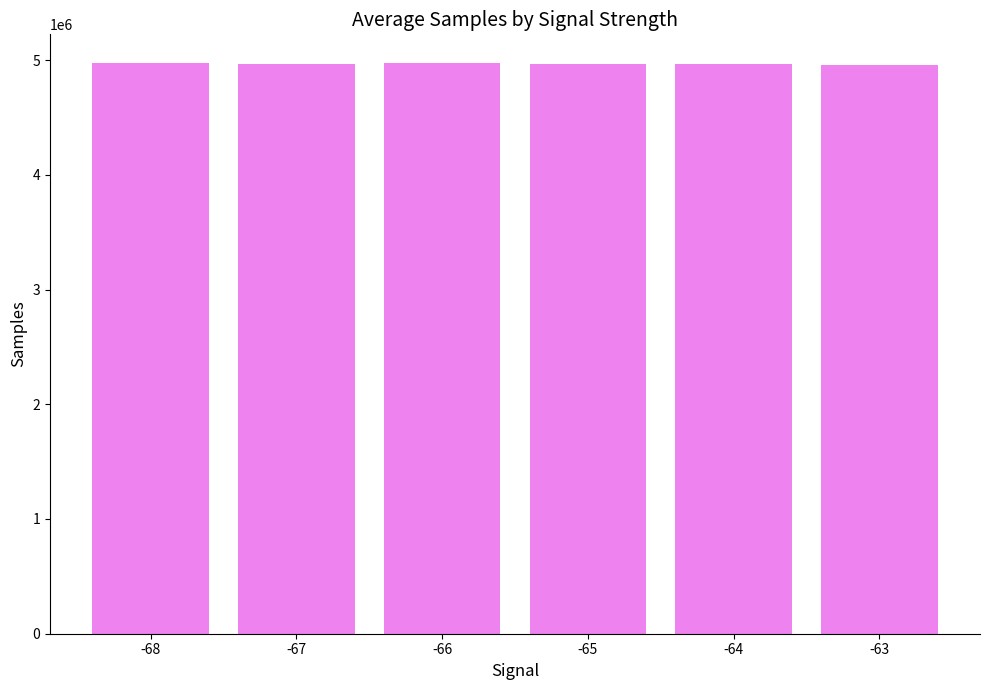

The value at -65 is 1616191.4. True or false?

False